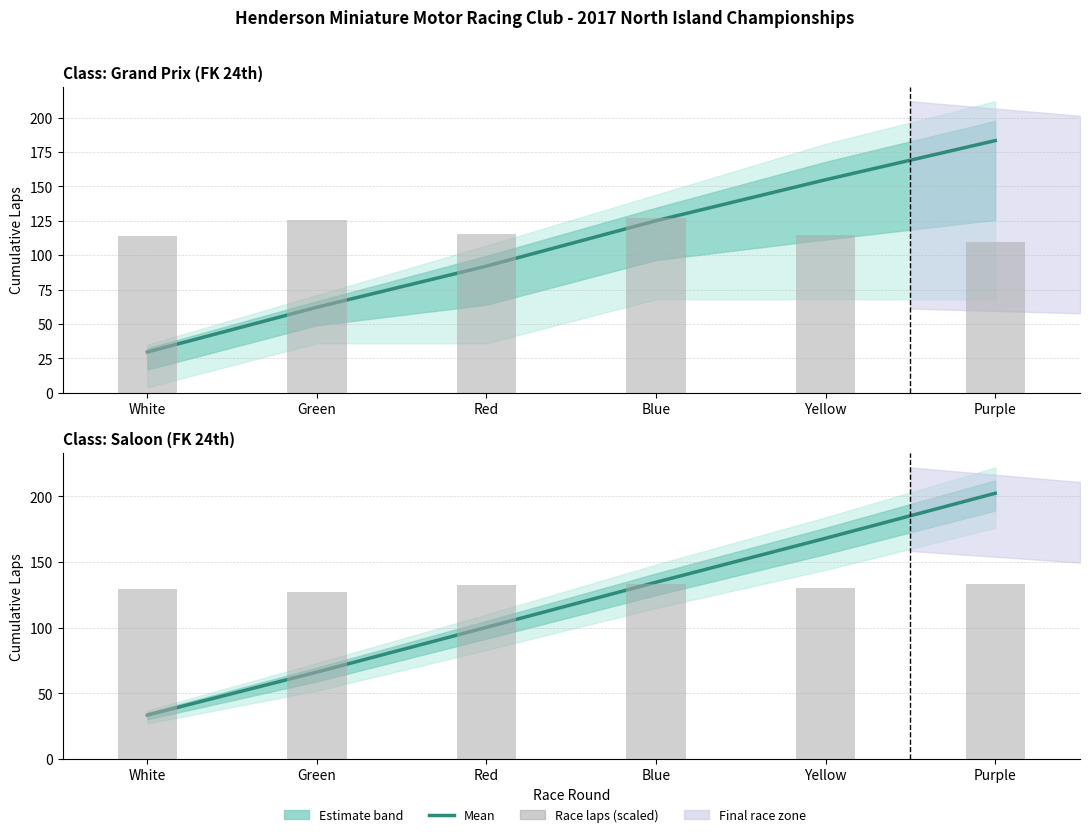

What is the label of the 3rd bar from the left?

Red